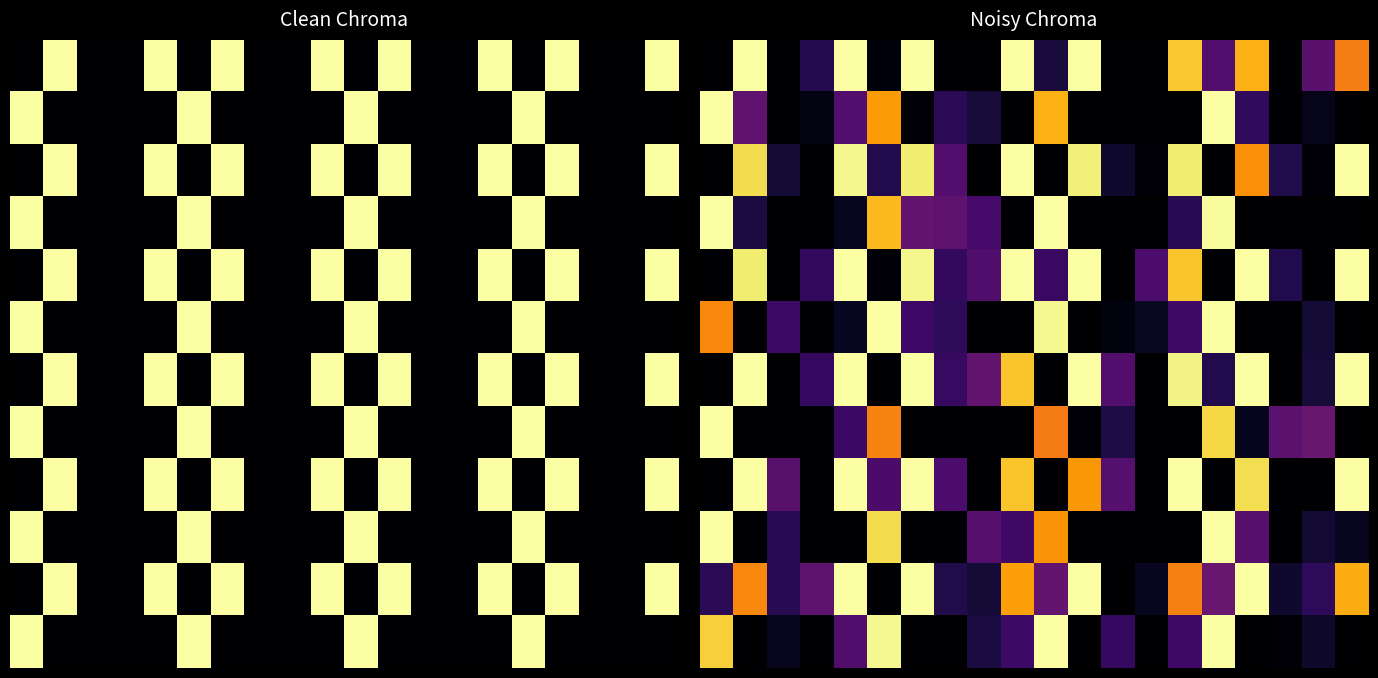

Between 15 and 14, which is larger?

14